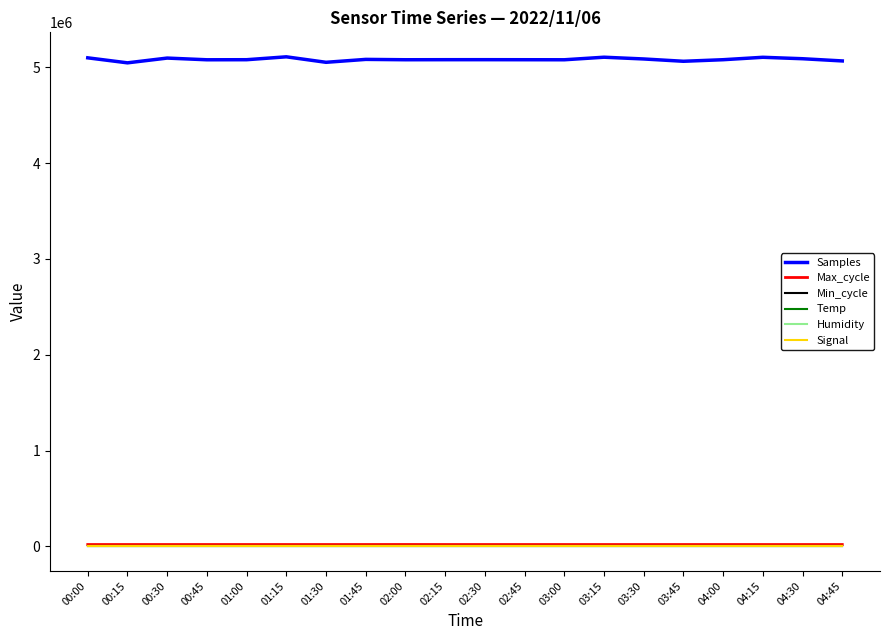

Is it true that Max_cycle equals 20058.0 at 01:30?

True